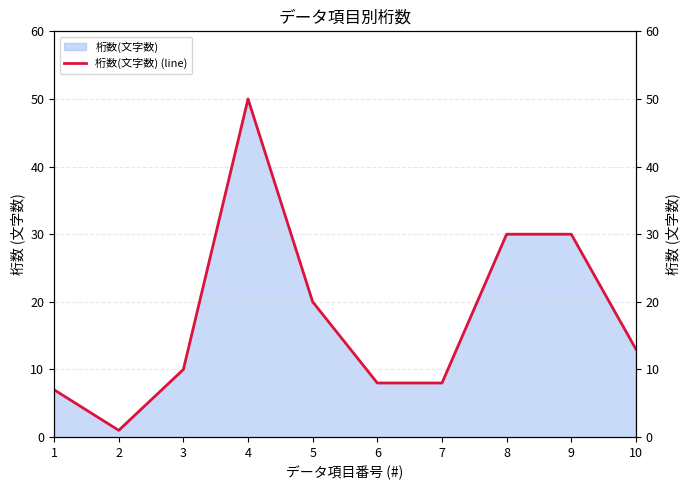

What is the greatest value displayed?

50